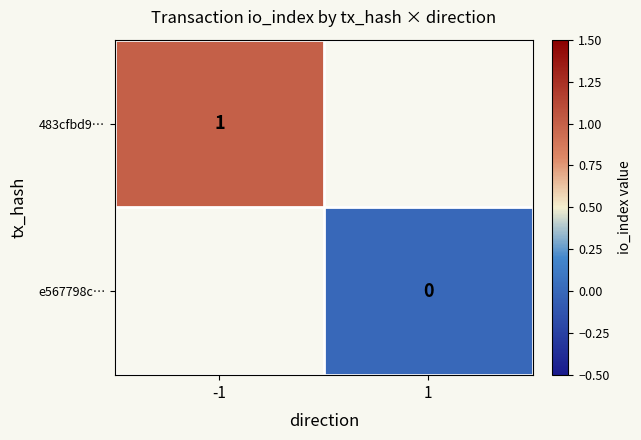

Is it true that 483cfbd9… equals 1 at -1?

True